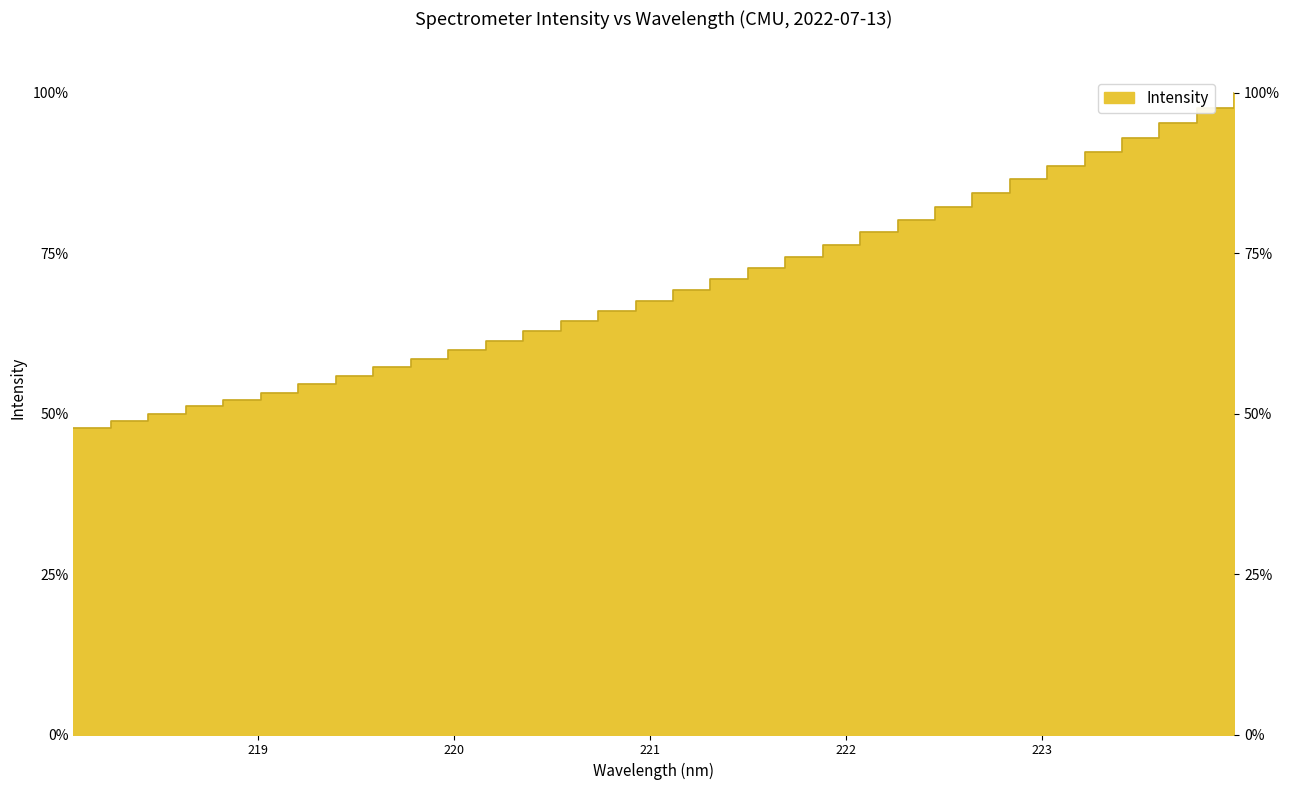

What is the label of the 7th point from the right?

222.8355